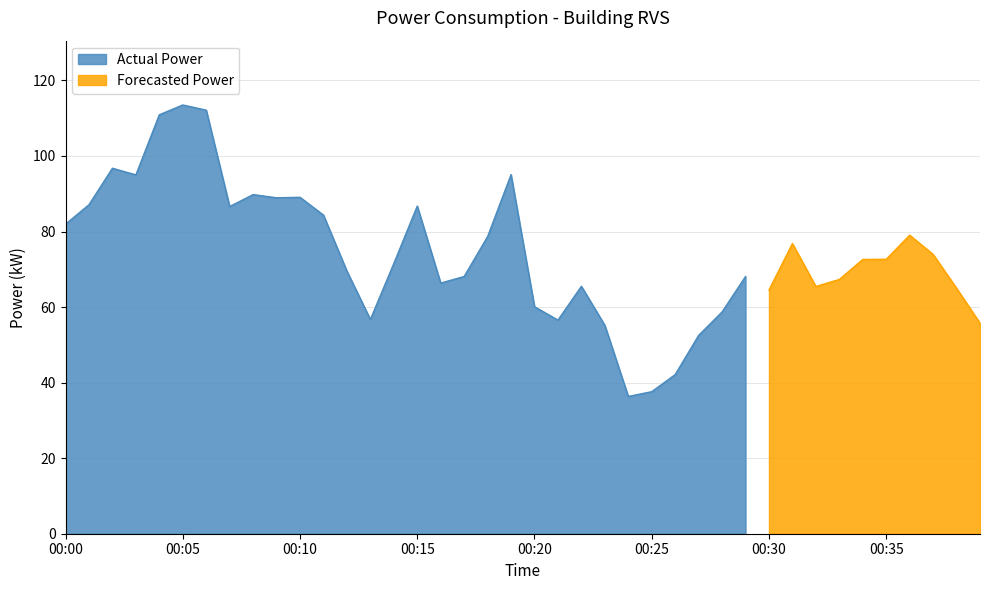

Reading right to left, extract all data points from this chart.

2022-01-29T00:39:00=55.7	2022-01-29T00:38:00=65.0	2022-01-29T00:37:00=73.9	2022-01-29T00:36:00=79.0	2022-01-29T00:35:00=72.7	2022-01-29T00:34:00=72.6	2022-01-29T00:33:00=67.3	2022-01-29T00:32:00=65.5	2022-01-29T00:31:00=76.8	2022-01-29T00:30:00=64.5	2022-01-29T00:29:00=68.1	2022-01-29T00:28:00=58.7	2022-01-29T00:27:00=52.5	2022-01-29T00:26:00=42.1	2022-01-29T00:25:00=37.6	2022-01-29T00:24:00=36.3	2022-01-29T00:23:00=55.2	2022-01-29T00:22:00=65.5	2022-01-29T00:21:00=56.5	2022-01-29T00:20:00=60.1	2022-01-29T00:19:00=95.1	2022-01-29T00:18:00=78.7	2022-01-29T00:17:00=68.1	2022-01-29T00:16:00=66.3	2022-01-29T00:15:00=86.7	2022-01-29T00:14:00=71.5	2022-01-29T00:13:00=56.7	2022-01-29T00:12:00=69.5	2022-01-29T00:11:00=84.3	2022-01-29T00:10:00=89.1	2022-01-29T00:09:00=88.9	2022-01-29T00:08:00=89.8	2022-01-29T00:07:00=86.6	2022-01-29T00:06:00=112.1	2022-01-29T00:05:00=113.5	2022-01-29T00:04:00=110.9	2022-01-29T00:03:00=95.0	2022-01-29T00:02:00=96.8	2022-01-29T00:01:00=87.1	2022-01-29T00:00:00=81.9